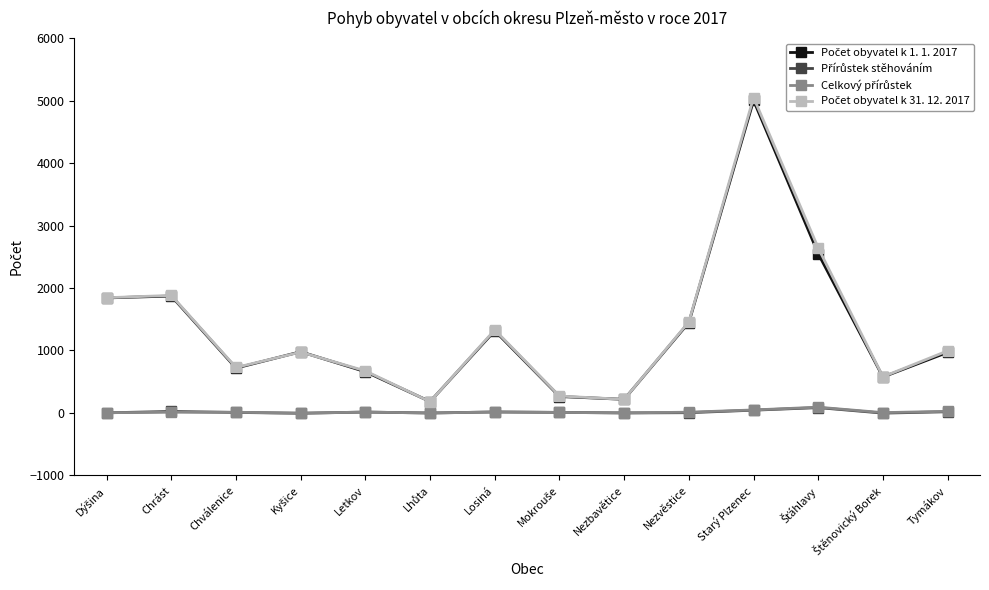

What is the label of the 12th point from the right?

Chválenice